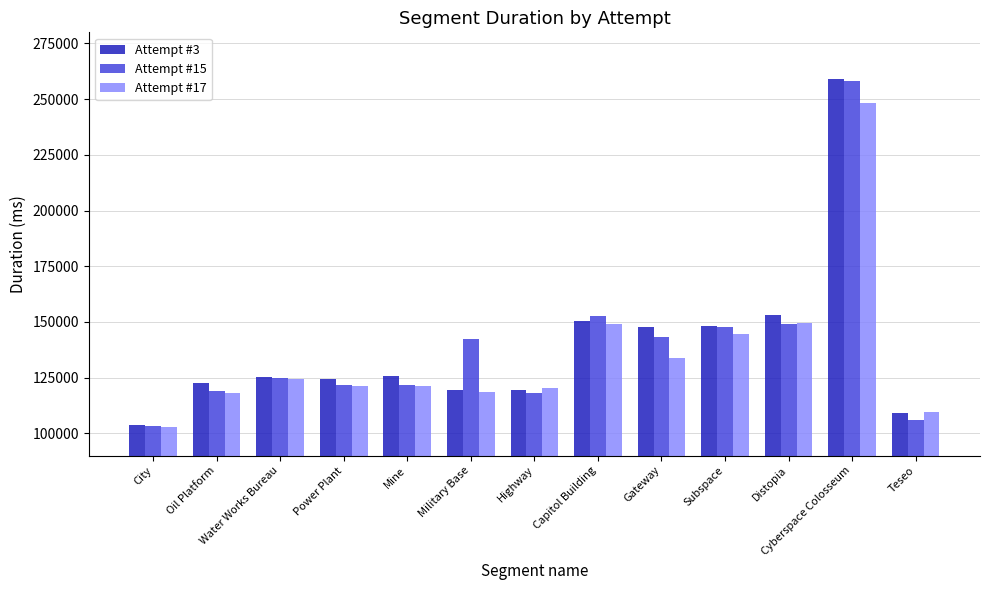

At which category does the chart reach its peak across all series?

Cyberspace Colosseum